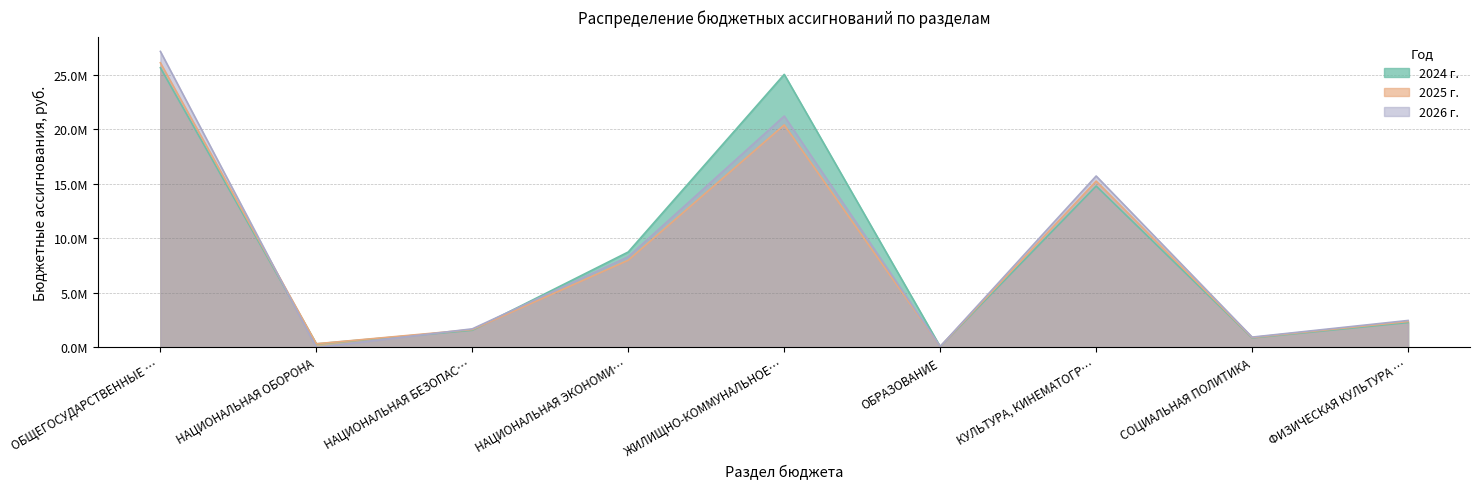

Which series has the widest spread of values?

2026 г.